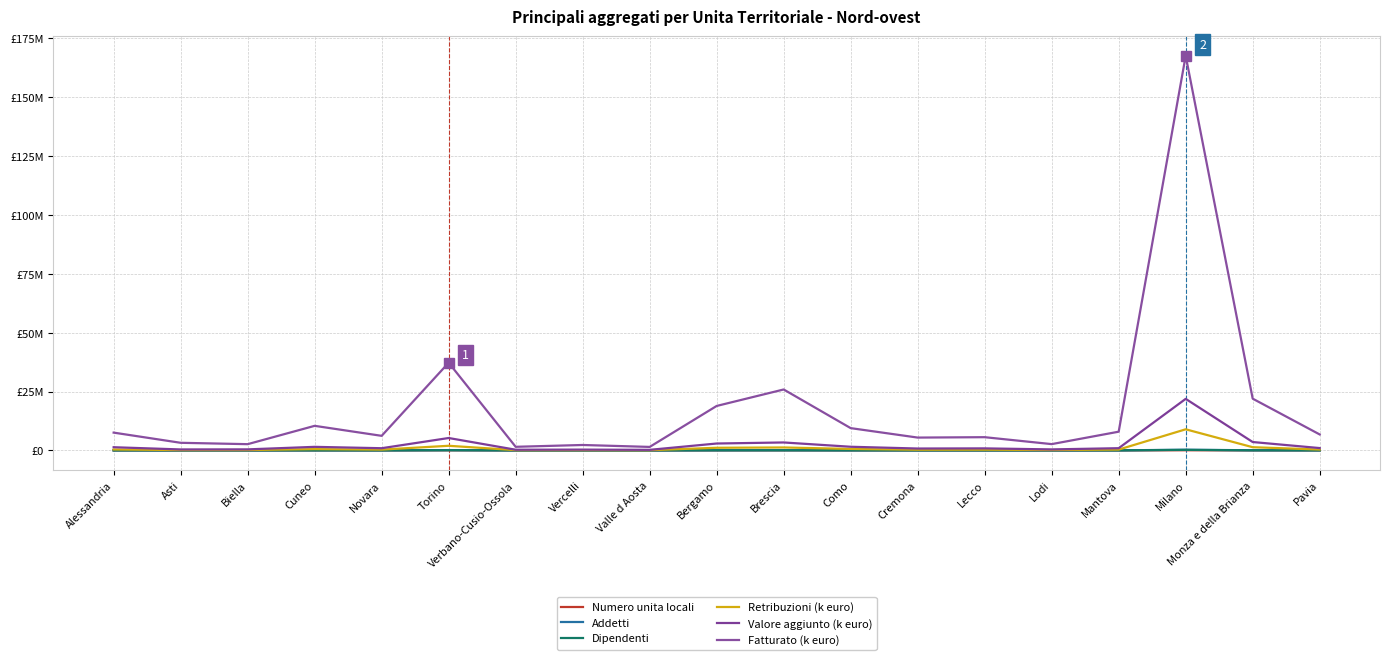

How many interior local peaks does the Fatturato (k euro) series have?

6